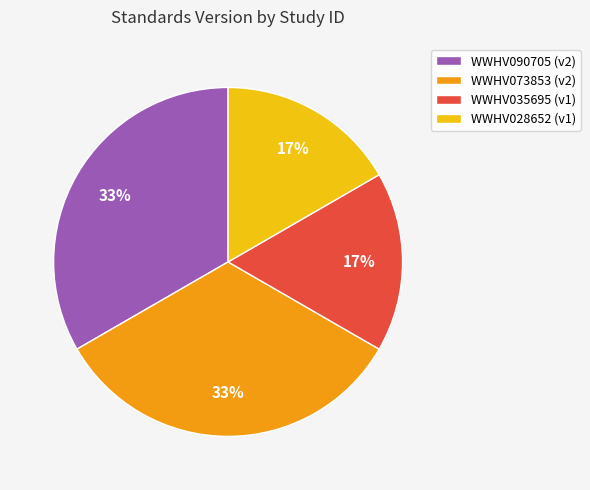

Is there a majority slice in this chart?

No